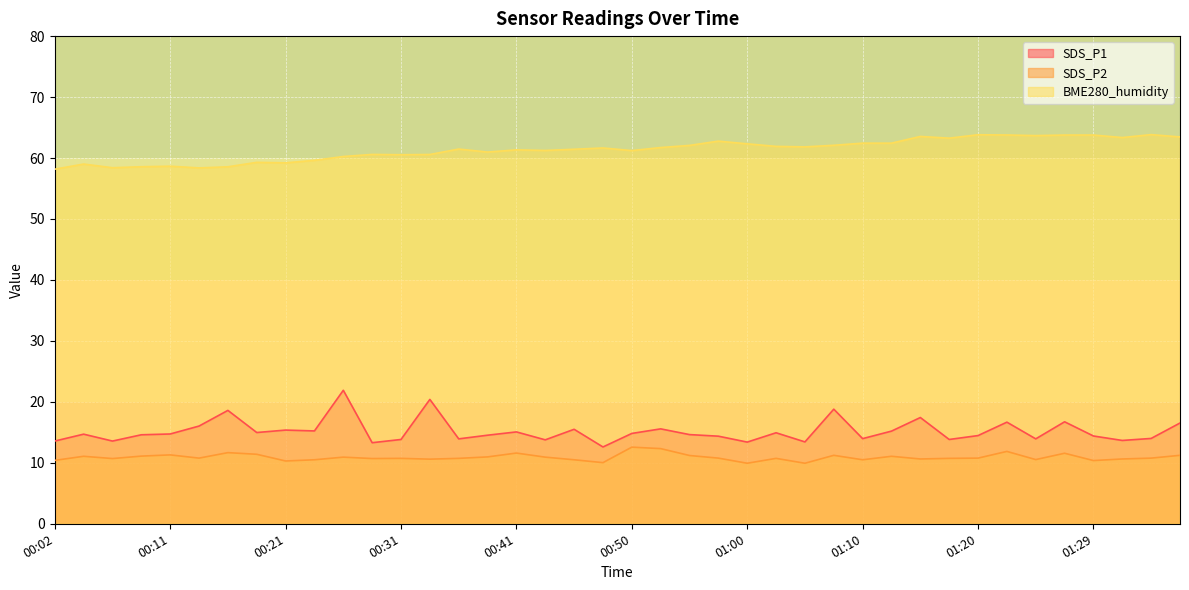

Is the value of SDS_P2 at 01:29 greater than the value of BME280_humidity at 00:11?

No